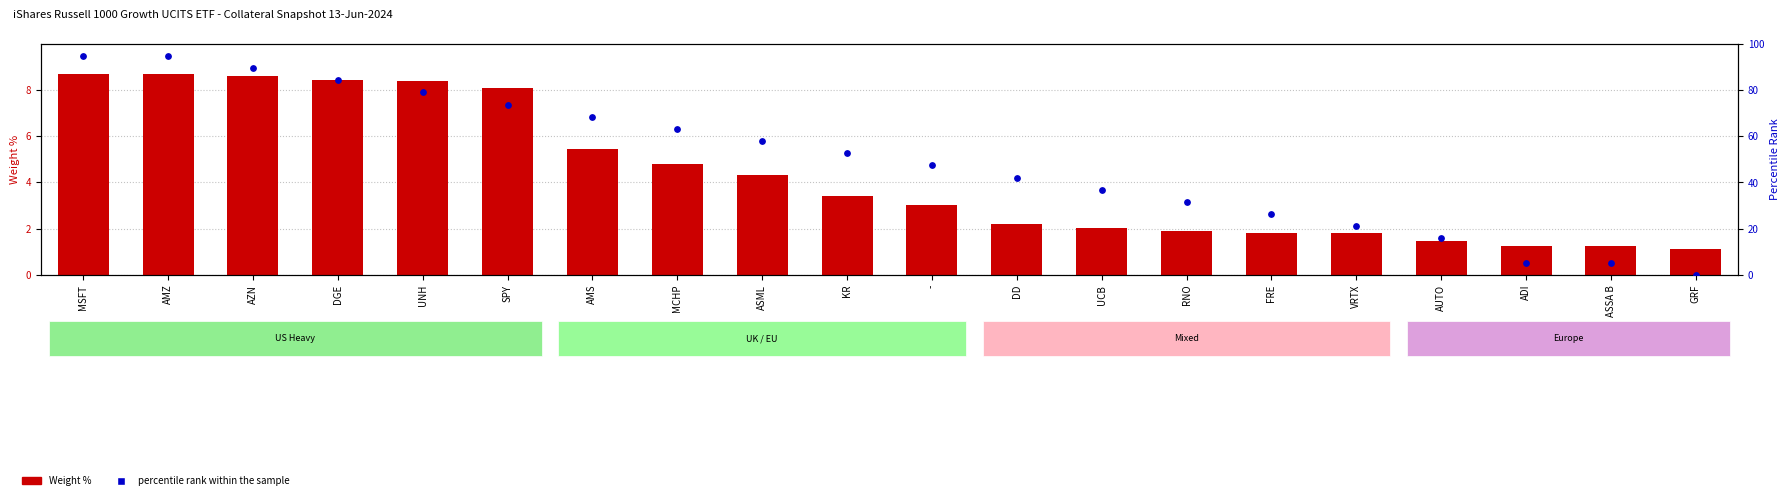

Which series reaches the maximum Y coordinate?

percentile rank within the sample